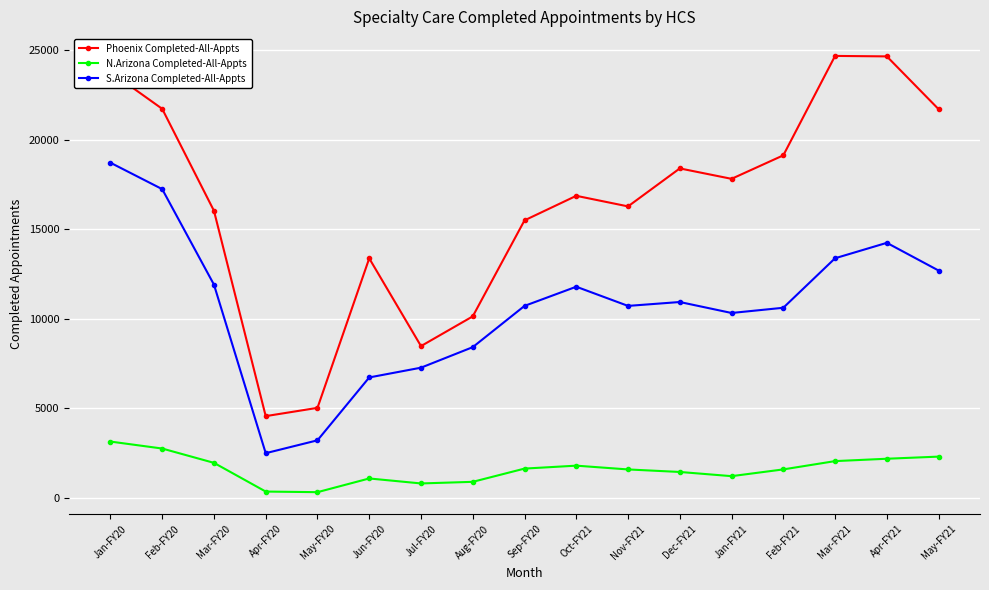

At which label does N.Arizona Completed-All-Appts first exceed 1584?

Jan-FY20